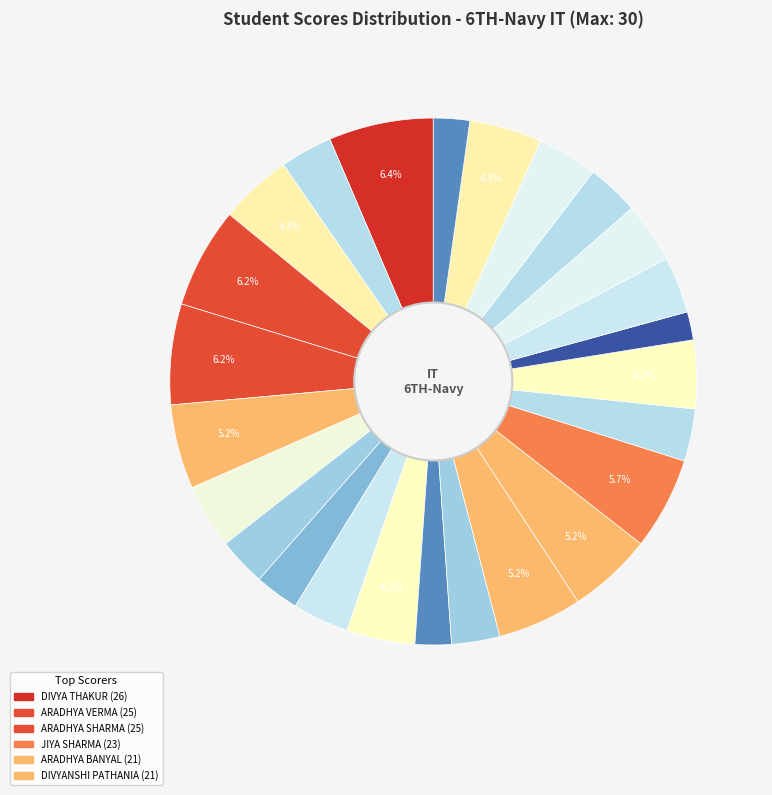

How many slices are in this pie chart?

25